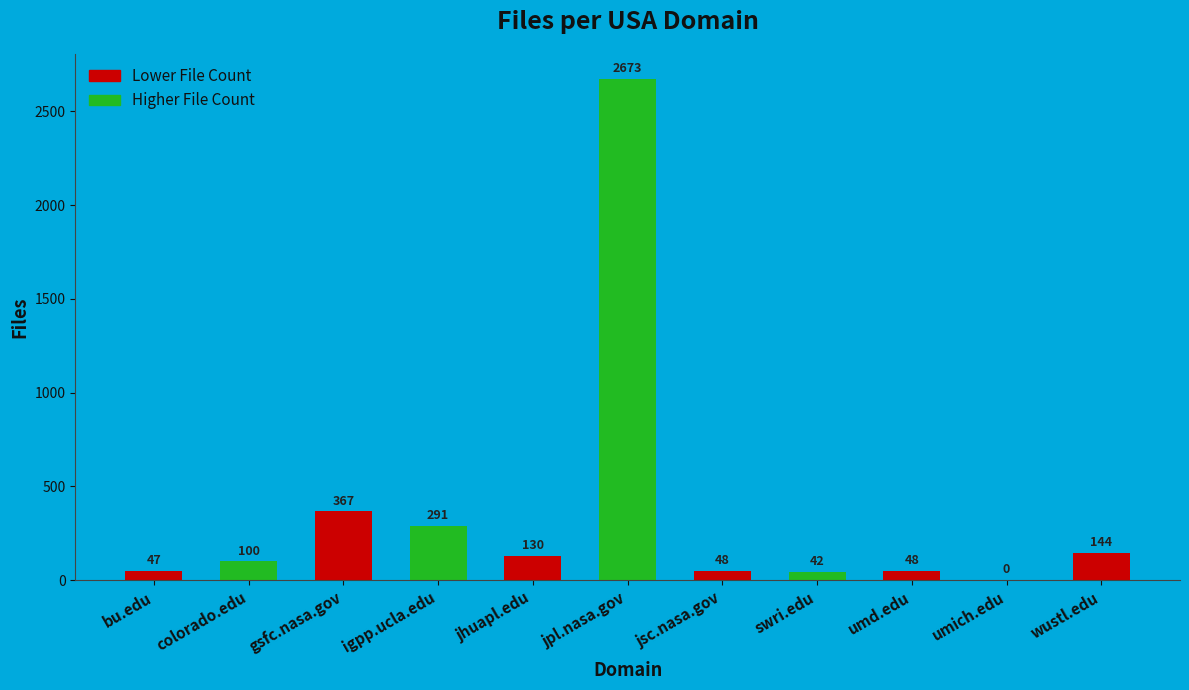

What is the sum of the values at wustl.edu and igpp.ucla.edu?

435